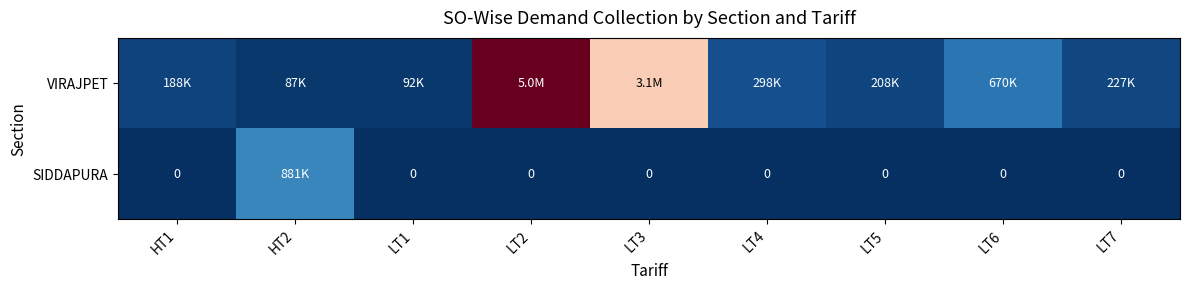

List the series in order of their peak value, lowest first.

SIDDAPURA, VIRAJPET